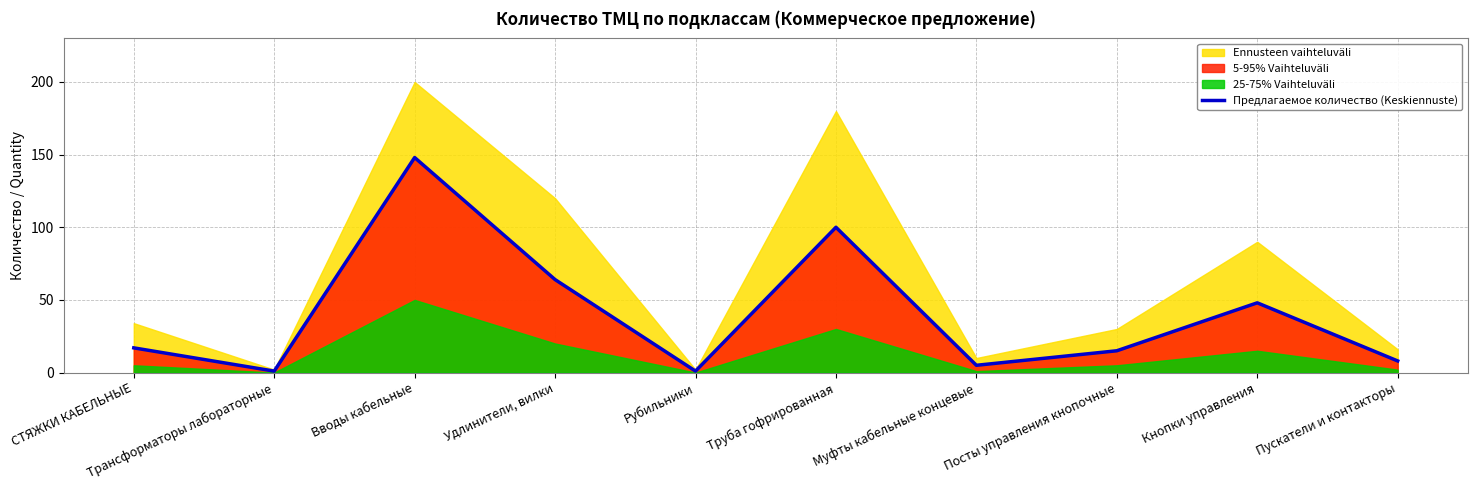

Which label corresponds to the largest value in the chart?

Вводы кабельные